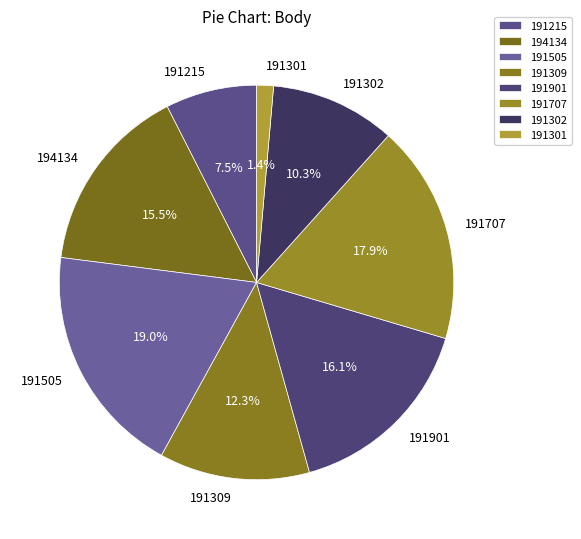

Does 191901 represent more than half of the total?

No